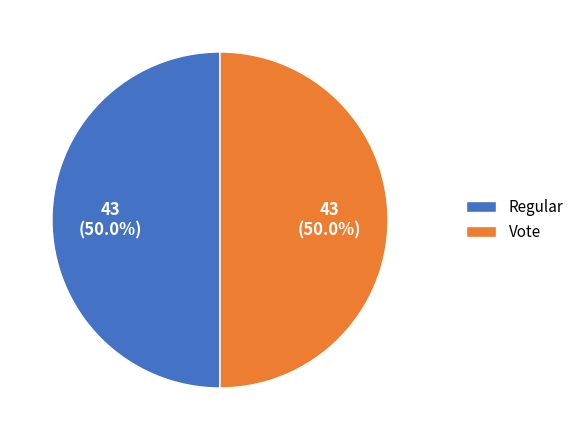

What percentage is NOT represented by Regular?

50.0%